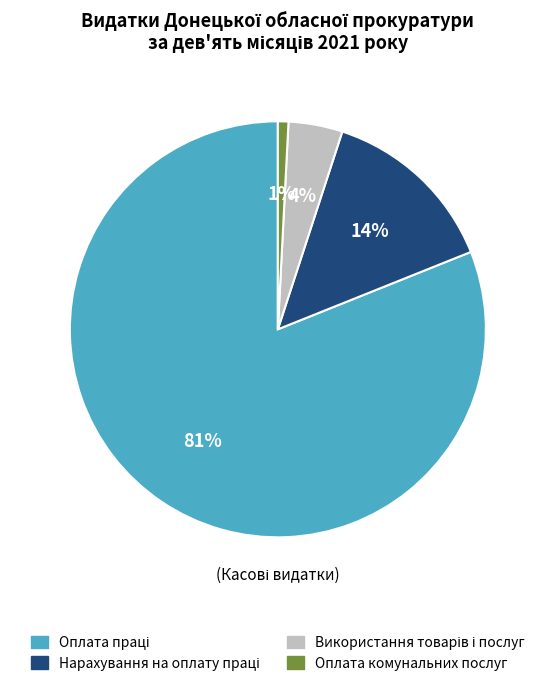

To the nearest percent, what is the difference between the largest and smallest slice percentages?

80%